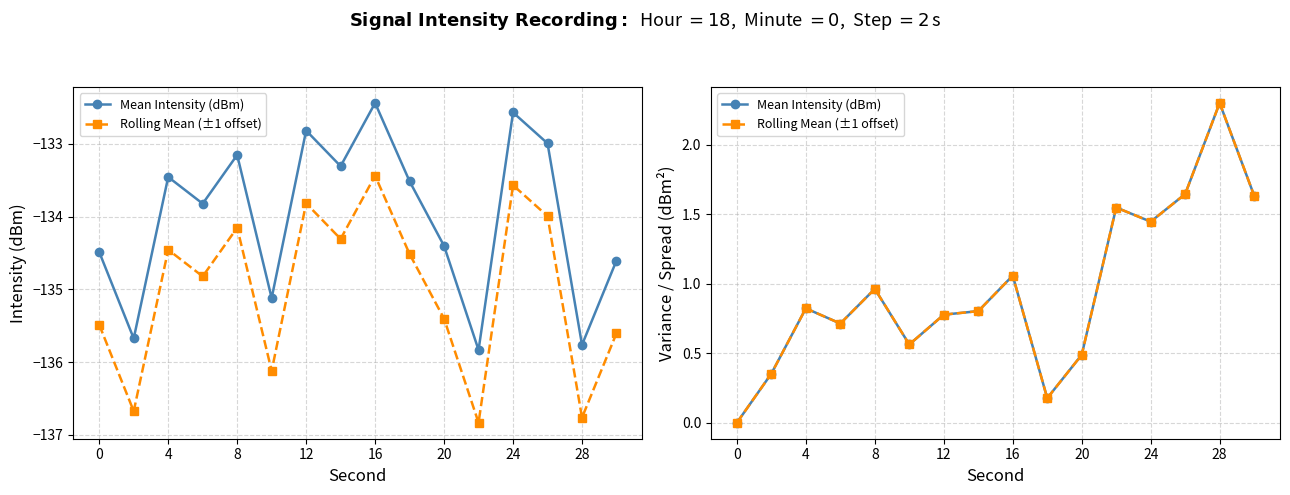

What is the difference between the Mean Intensity (dBm) values at 8 and 0?

1.0